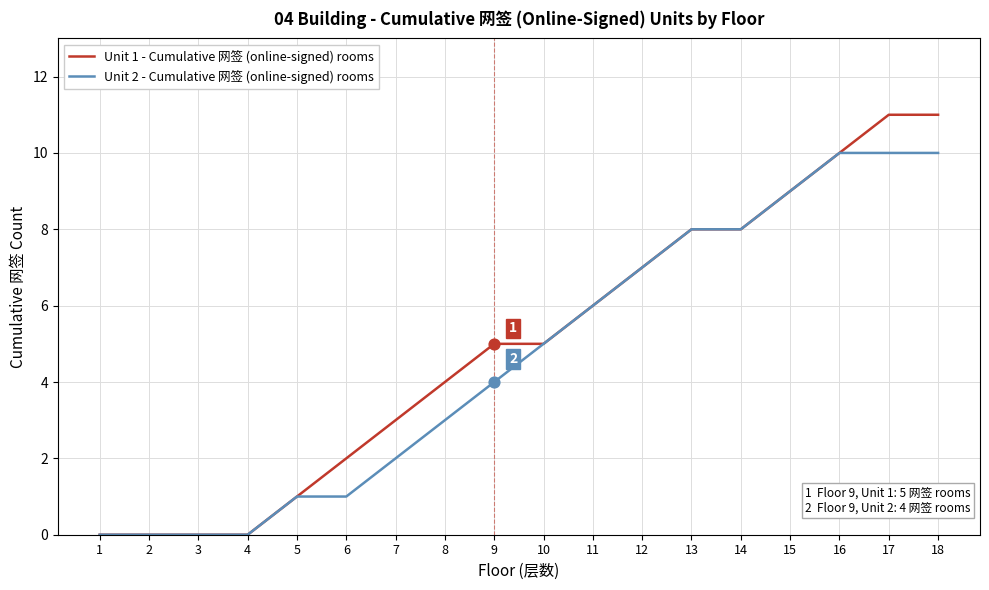

Between 4 and 18, which series saw the biggest shift?

Unit 1 - Cumulative 网签 (online-signed) rooms